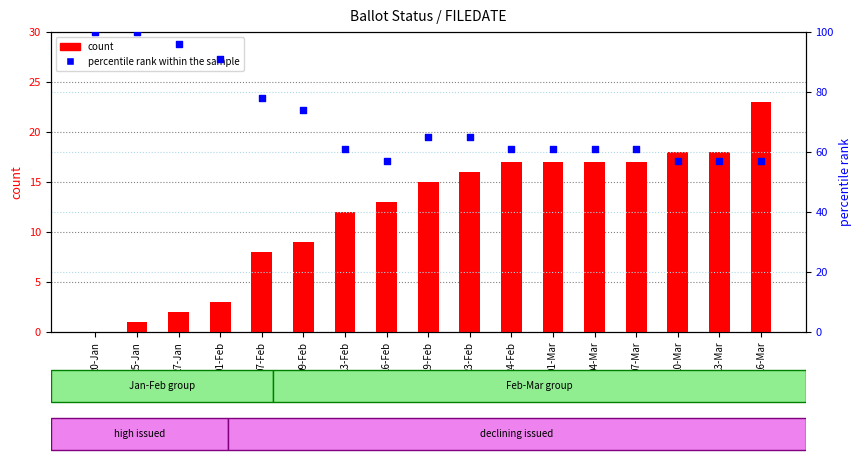

What is the total value across all series at 01-Mar?

78